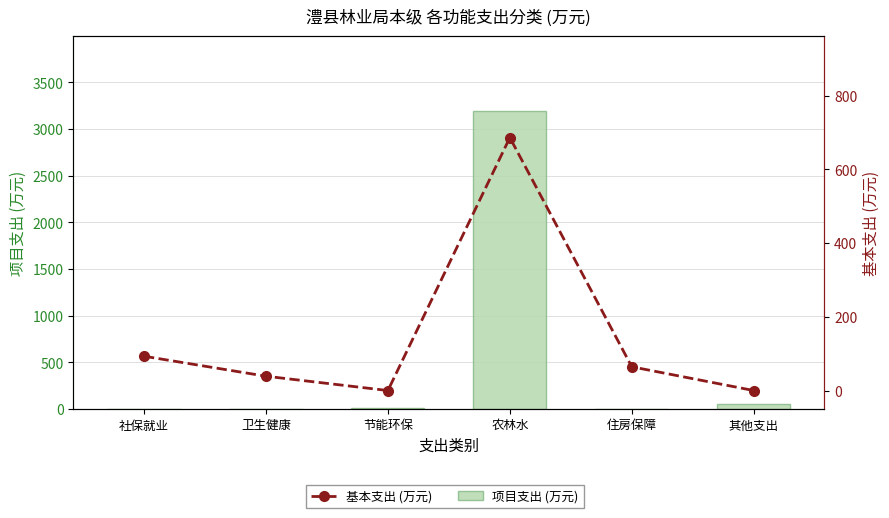

What is the spread (max minus min) of values at 农林水?

2509.0